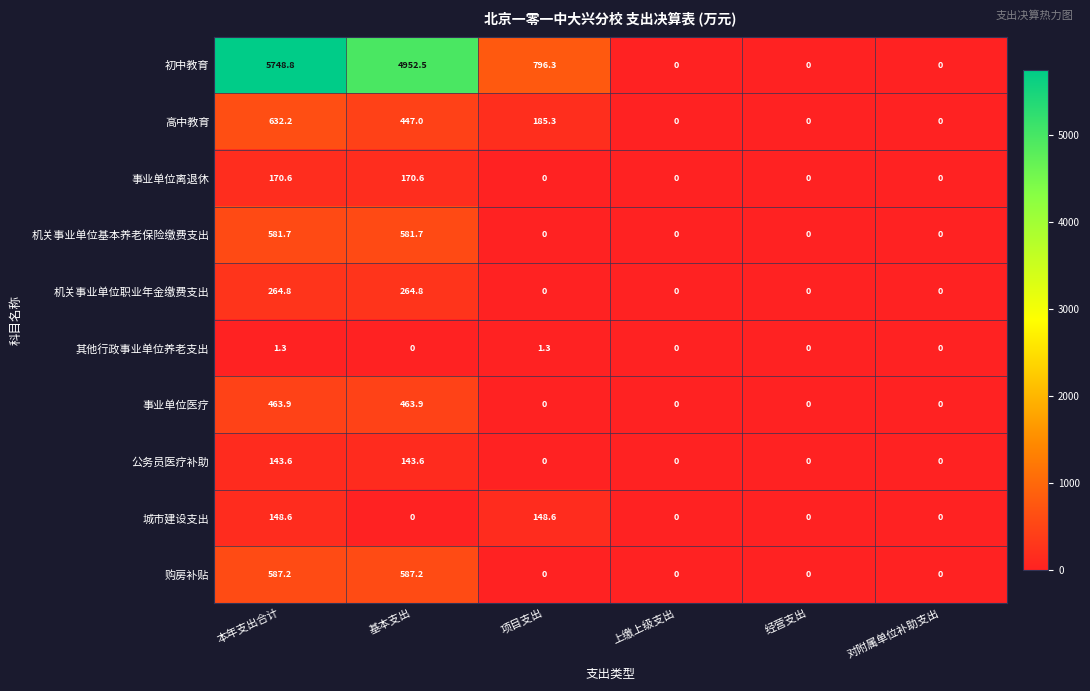

True or false: 购房补贴 has a value of 587.2 at 基本支出.

True